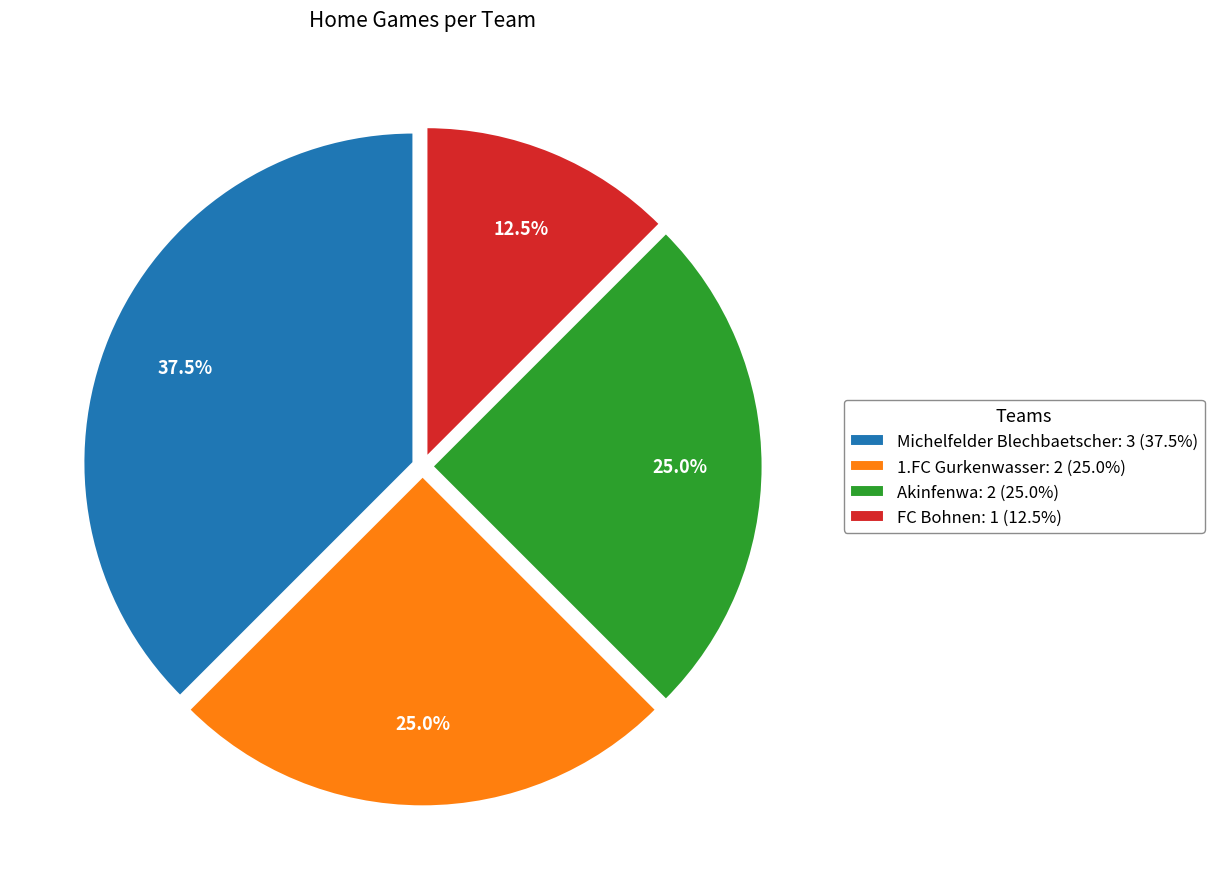

Between FC Bohnen: 1 (12.5%) and Akinfenwa: 2 (25.0%), which is larger?

Akinfenwa: 2 (25.0%)